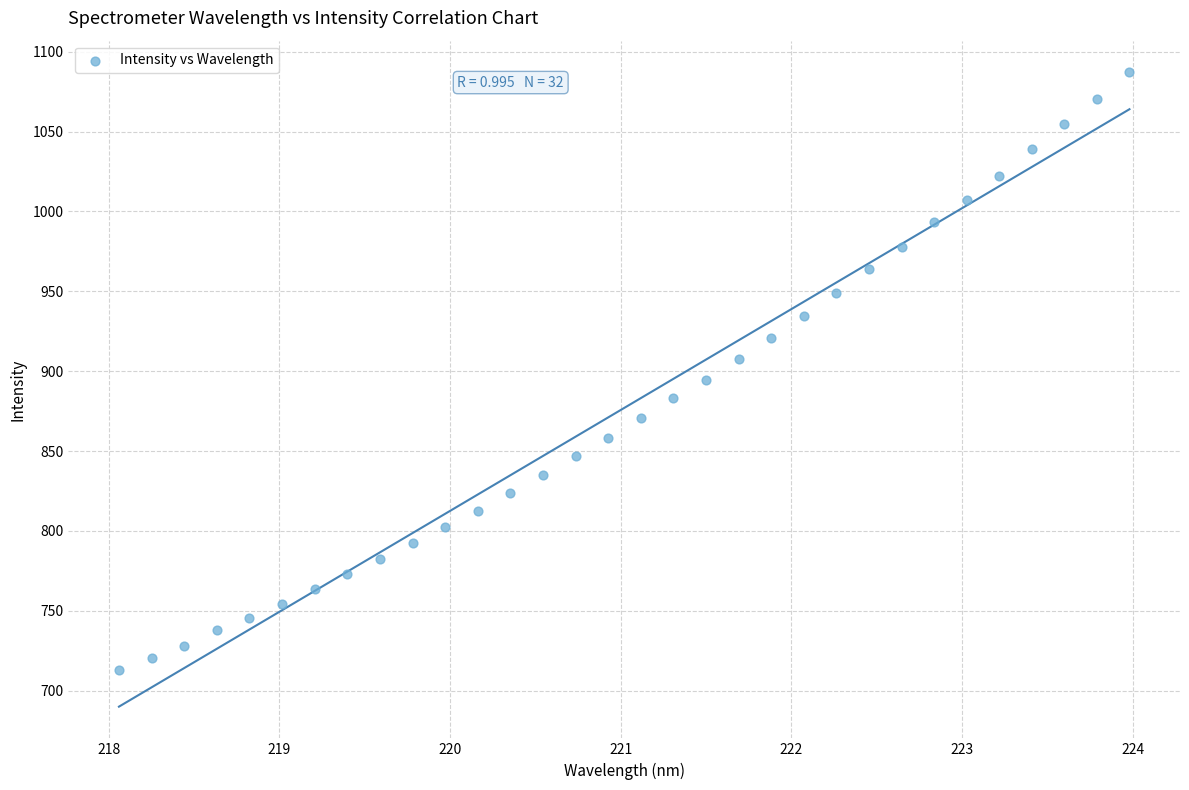

What is the range of X values (max minus min)?

5.9